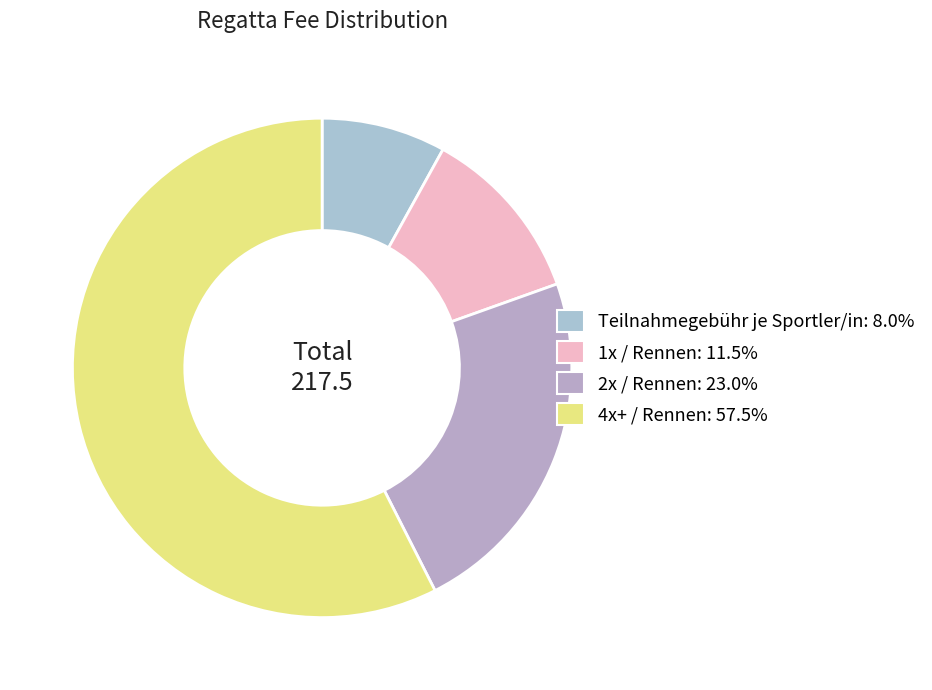

Does 2x / Rennen represent more than half of the total?

No